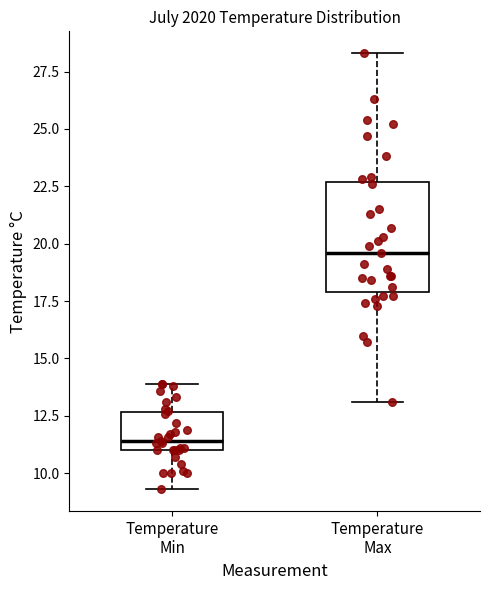

Which box has the lowest median line?

Temperature Min